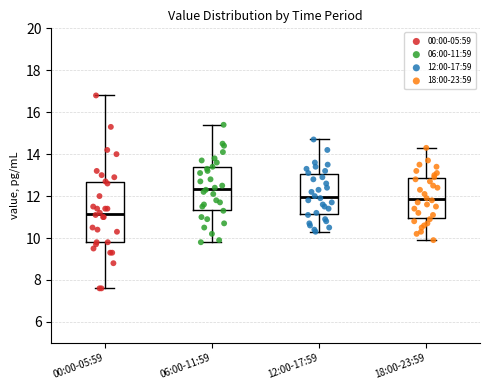

Reading left to right, read every box against the y-axis: the position of its median line, the range the box covers, and the ends of its whiskers. The values are not printed on the chart, so give them approximately, as read against the axis.

00:00-05:59: median 11.2, box 9.8 to 12.6, whiskers 7.6 to 16.8
06:00-11:59: median 12.4, box 11.4 to 13.4, whiskers 9.8 to 15.4
12:00-17:59: median 12.0, box 11.2 to 13.0, whiskers 10.4 to 14.8
18:00-23:59: median 11.8, box 11.0 to 12.8, whiskers 10.0 to 14.4